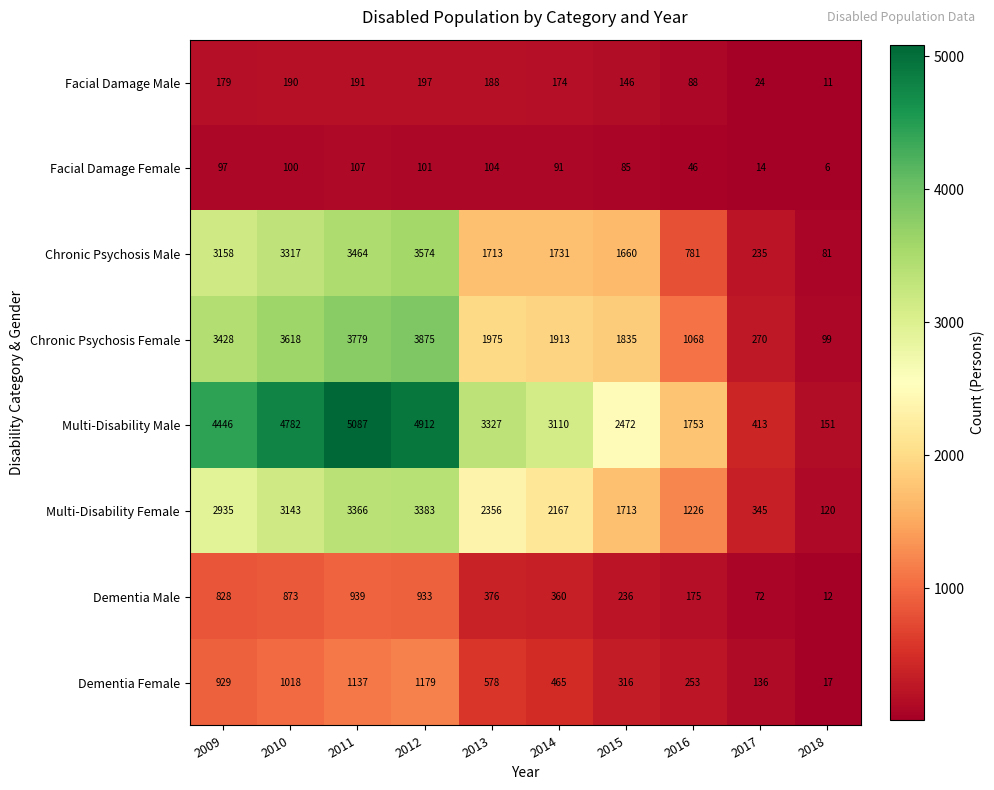

What is the minimum value shown in the chart?

6